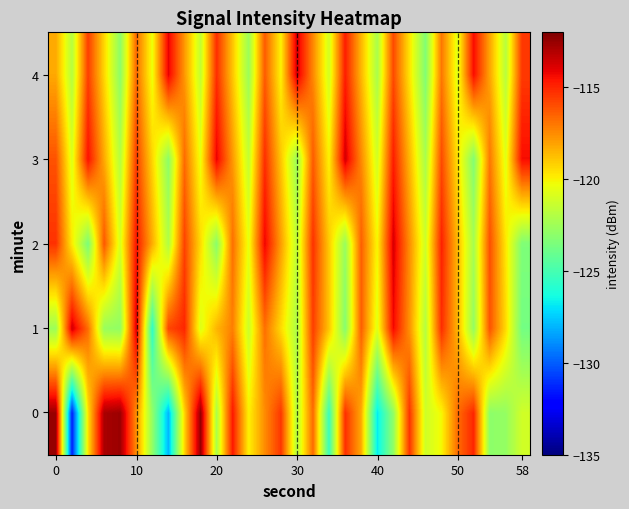

How many series are shown in this chart?

5